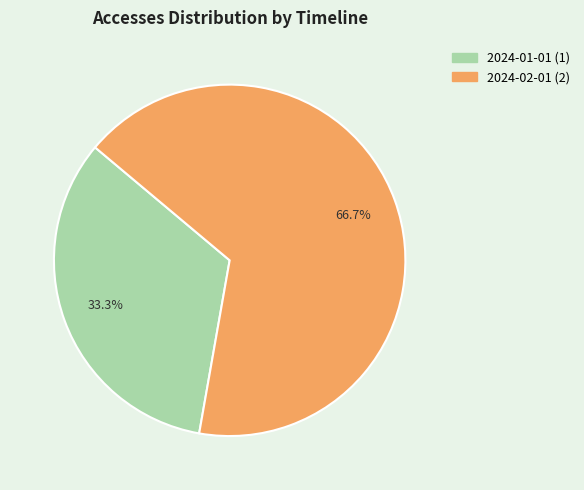

True or false: 2024-02-01 accounts for 67% of the total.

True